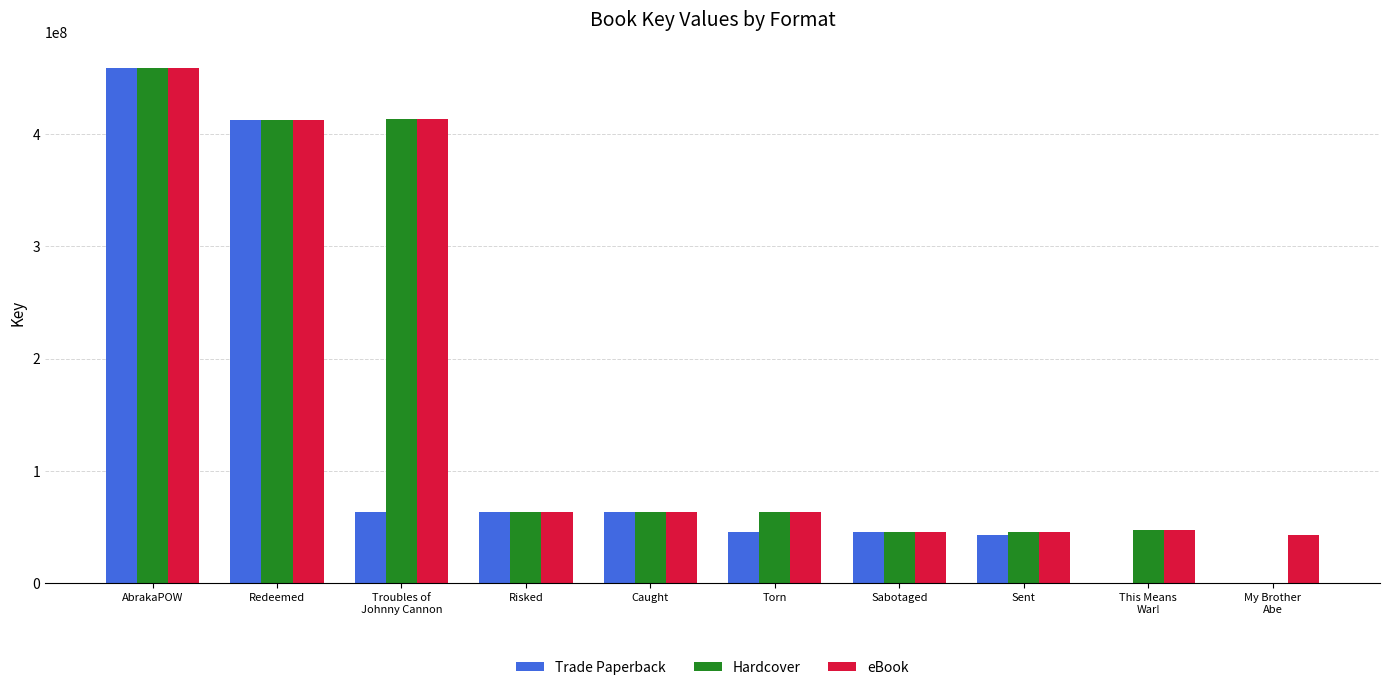

What value does the Trade Paperback series have at AbrakaPOW?

458631257